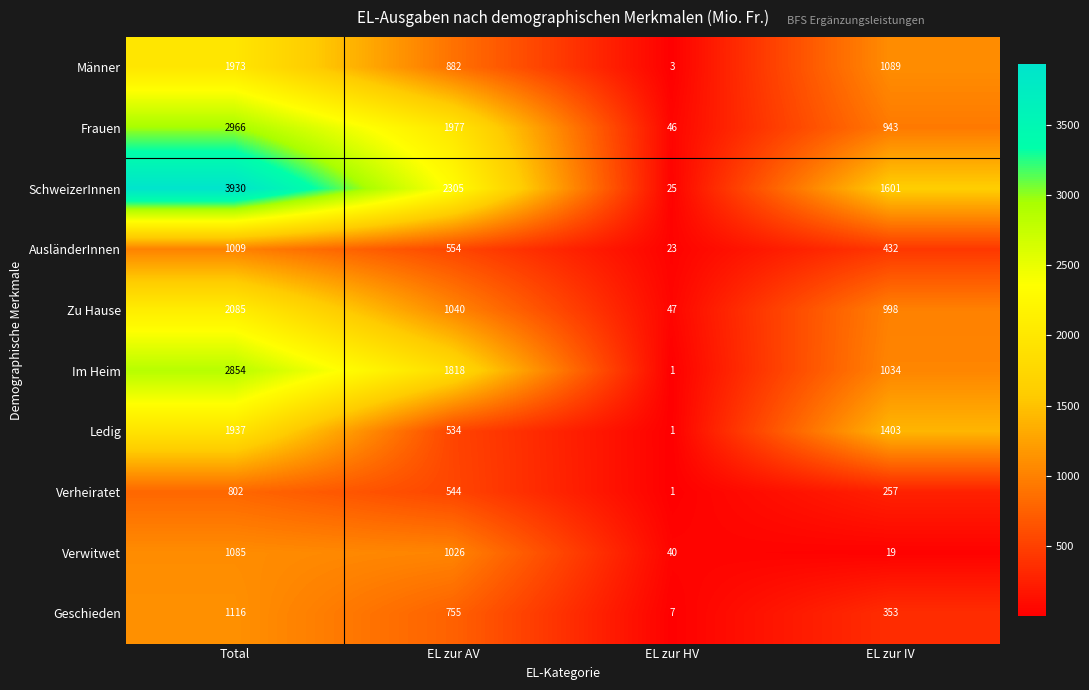

True or false: AusländerInnen has a value of 188 at EL zur AV.

False